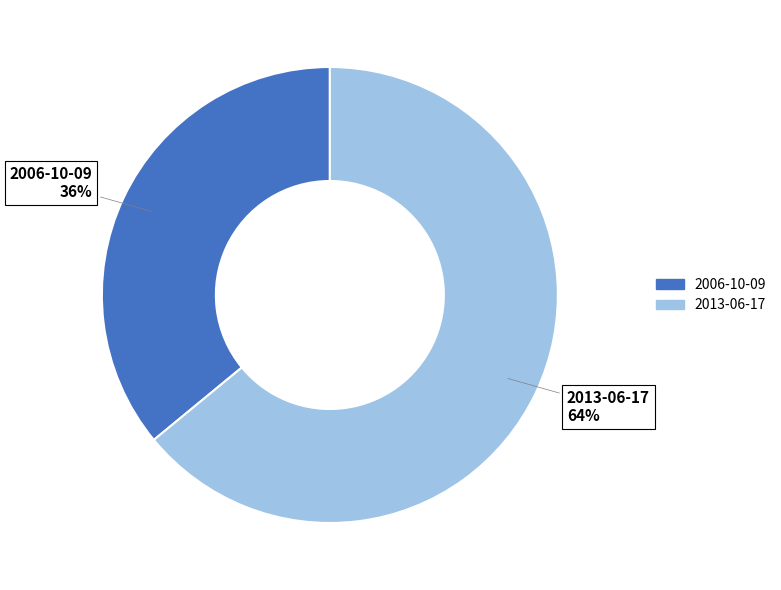

Combined, do 2006-10-09 and 2013-06-17 account for over 50%?

Yes